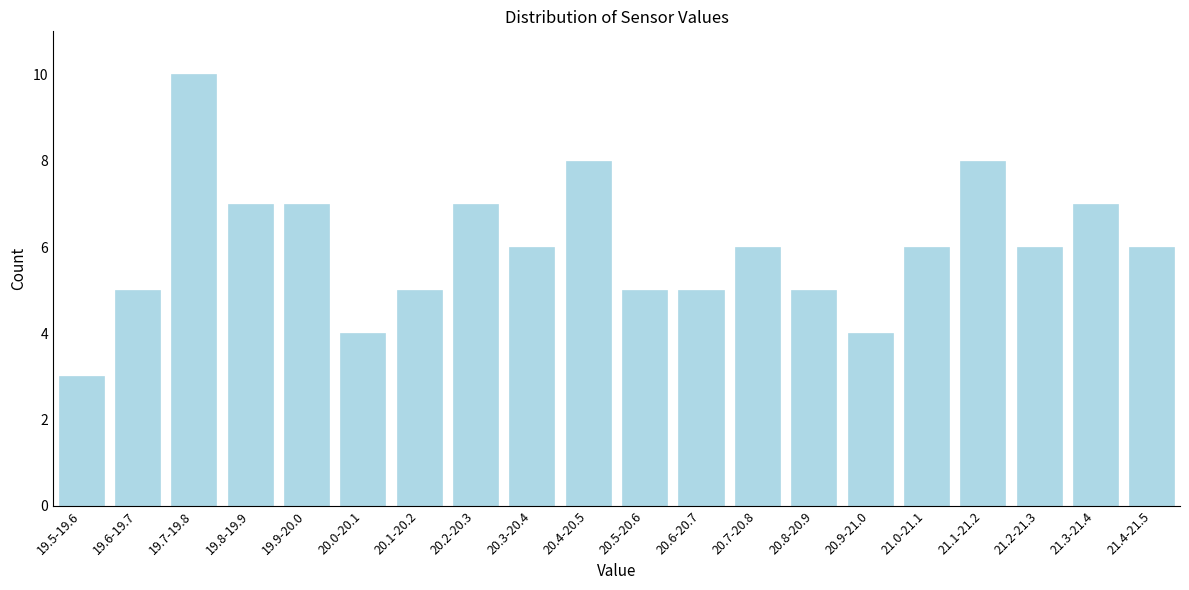

Reading left to right, extract all data points from this chart.

19.5-19.6=3	19.6-19.7=5	19.7-19.8=10	19.8-19.9=7	19.9-20.0=7	20.0-20.1=4	20.1-20.2=5	20.2-20.3=7	20.3-20.4=6	20.4-20.5=8	20.5-20.6=5	20.6-20.7=5	20.7-20.8=6	20.8-20.9=5	20.9-21.0=4	21.0-21.1=6	21.1-21.2=8	21.2-21.3=6	21.3-21.4=7	21.4-21.5=6